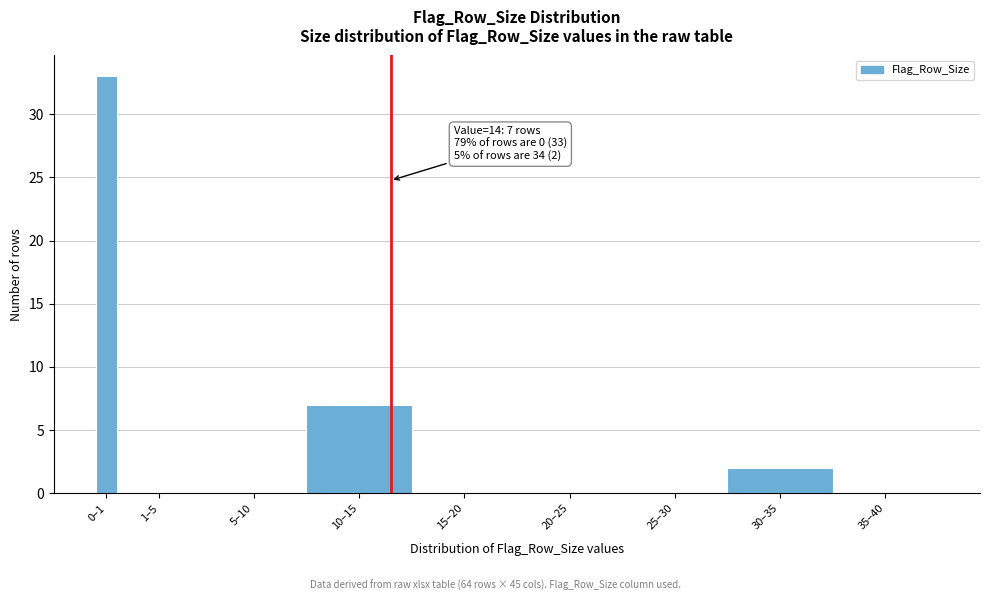

Reading left to right, what are all the values shown in this chart?

0–1=33	1–5=0	5–10=0	10–15=7	15–20=0	20–25=0	25–30=0	30–35=2	35–40=0